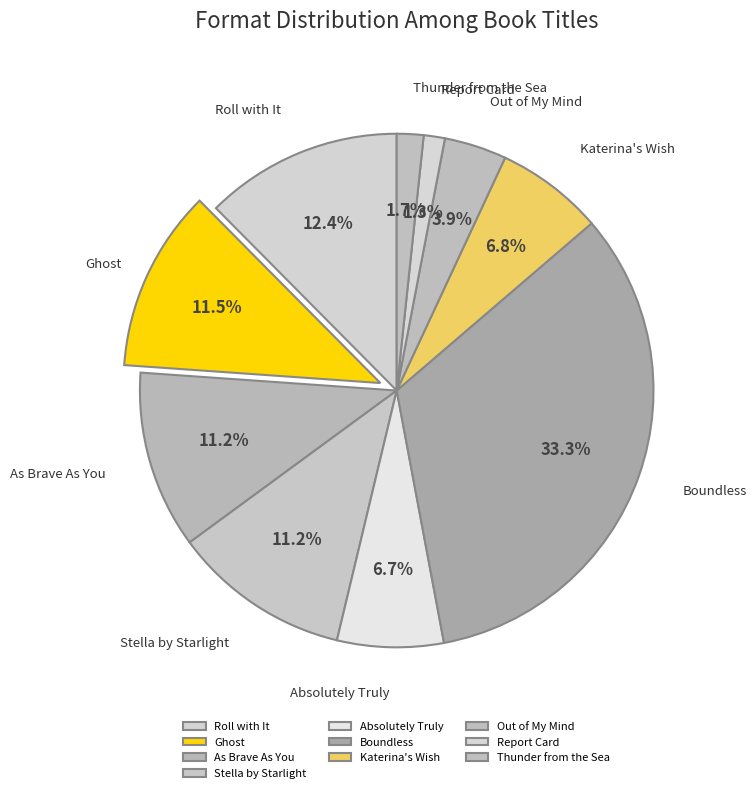

To the nearest percent, what is the average slice percentage?

10%